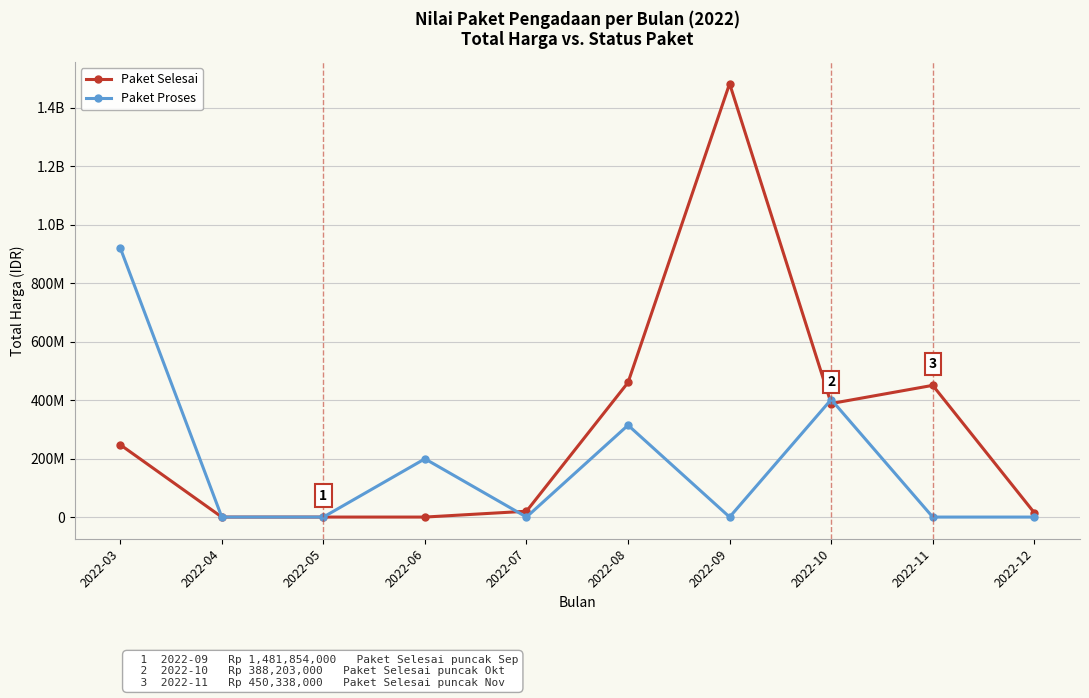

Is this an area chart (filled region under the line)?

No